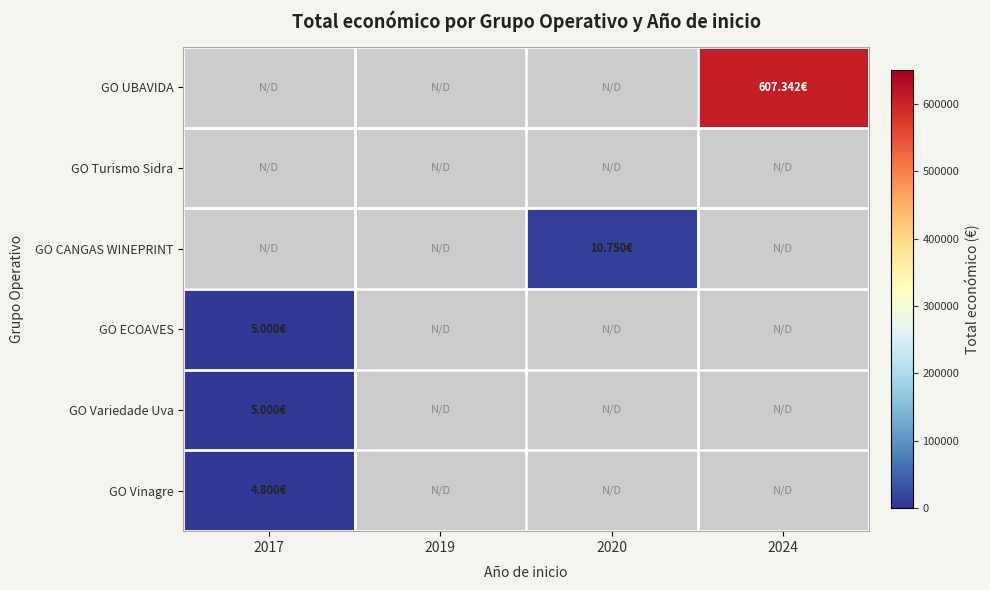

What is the minimum value for GO ECOAVES?

5000.0